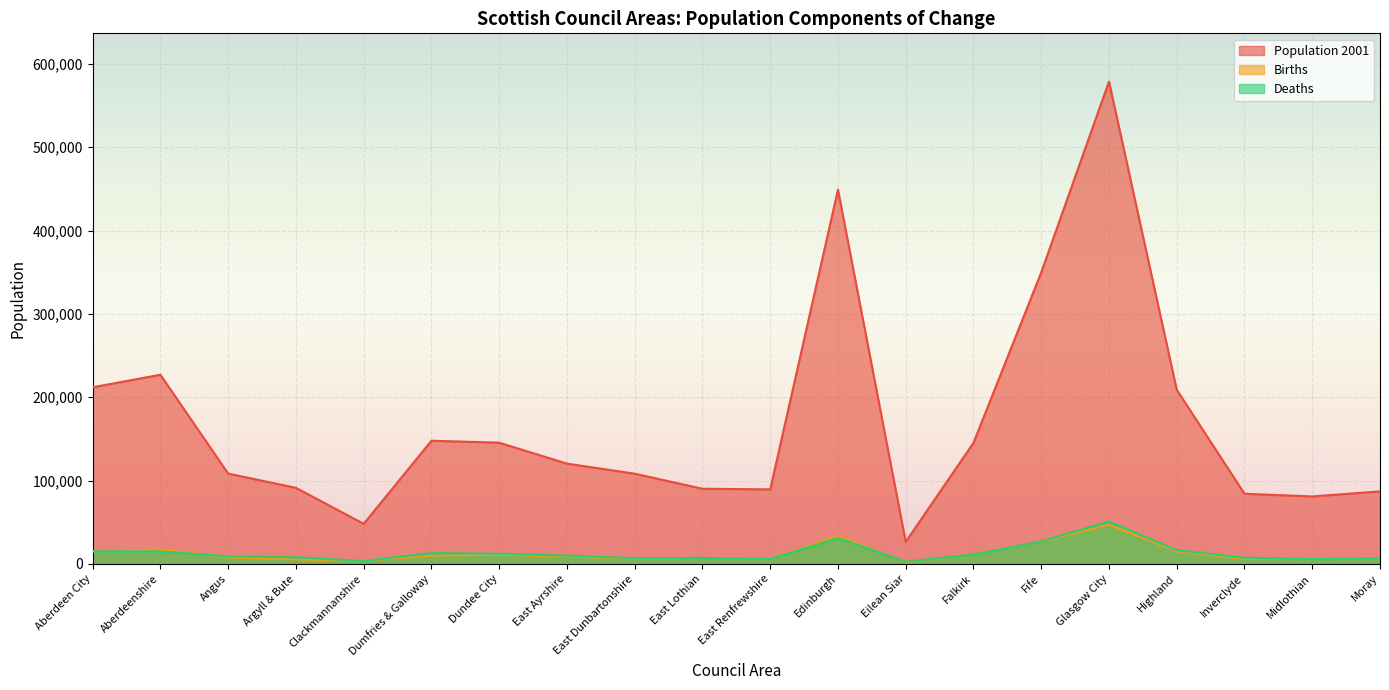

True or false: Population 2001 has a value of 140781 at Argyll & Bute.

False